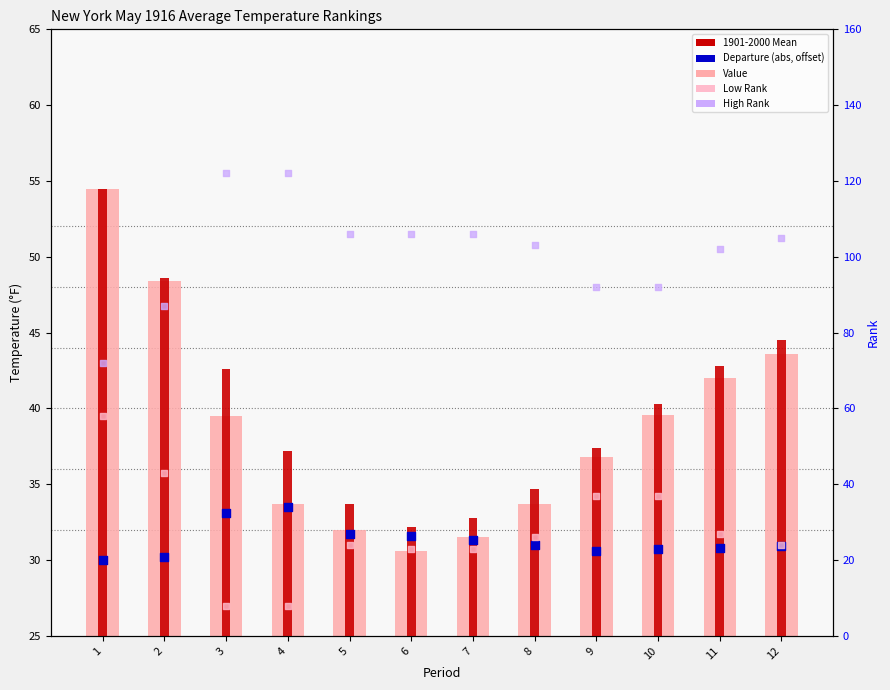

Is the value of Value at 4 greater than the value of High Rank at 4?

No